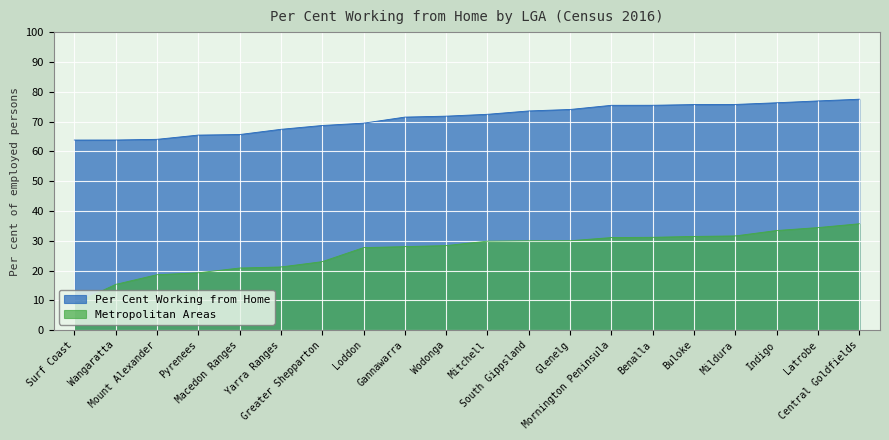

True or false: Metropolitan Areas and Per Cent Working from Home intersect in this chart.

False